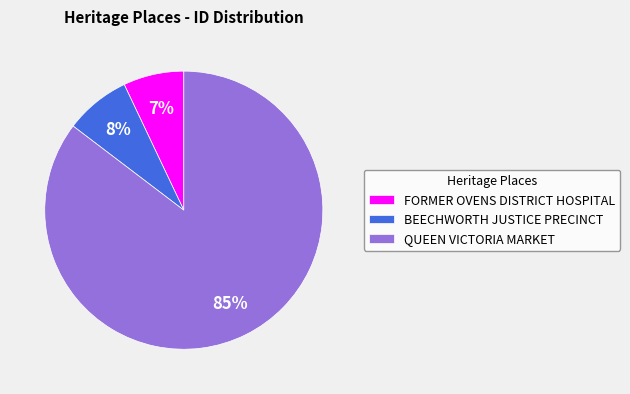

Which slice is the smallest?

FORMER OVENS DISTRICT HOSPITAL